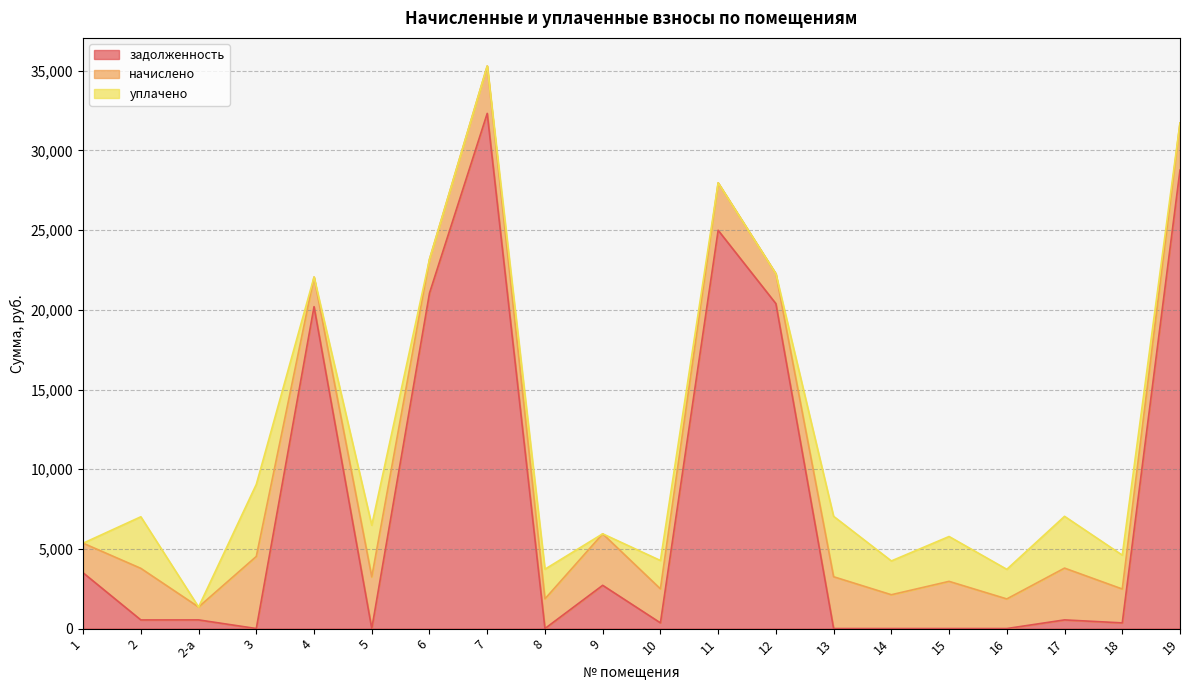

Reading left to right, extract all data points from this chart.

задолженность: 3497.7	539.5	542.1	0.0	20199.4	0.0	21048.0	32327.8	0.0	2711.9	355.8	24993.3	20389.8	0.0	0.0	0.0	0.0	541.7	354.3	28773.1
начислено: 1857.8	3236.9	808.1	4523.8	1857.8	3241.3	2125.7	2973.4	1862.2	3232.5	2134.5	2977.8	1875.4	3250.1	2121.4	2960.2	1857.8	3250.1	2125.7	2955.8
уплачено: 0.0	3236.9	0.0	4523.8	0.0	3241.3	0.0	0.0	1862.2	0.0	1778.8	0.0	0.0	3791.8	2121.4	2815.0	1857.8	3250.1	2125.7	0.0